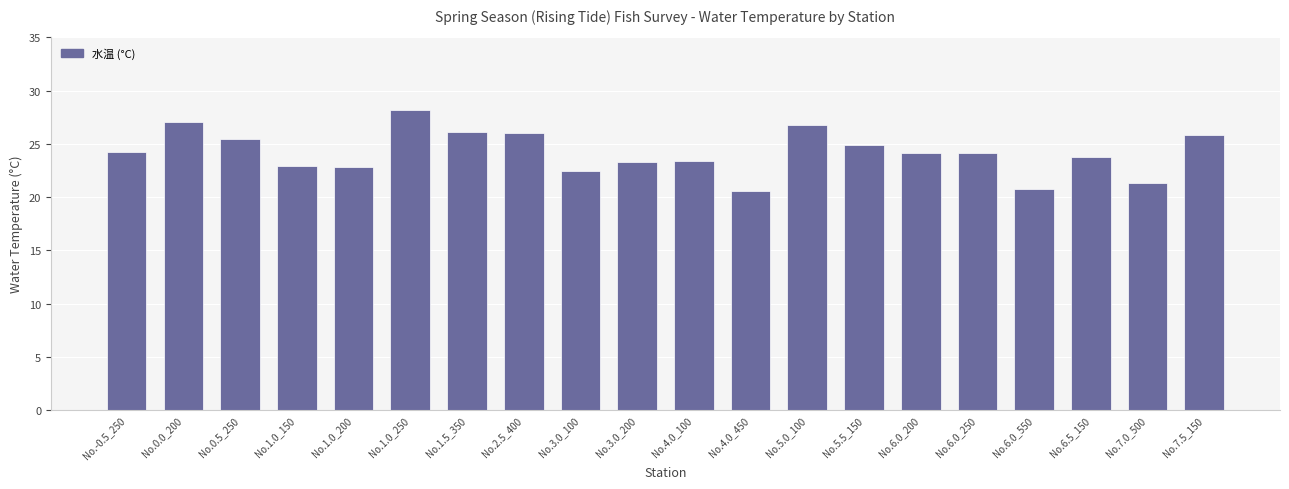

What is the minimum value shown in the chart?

20.6